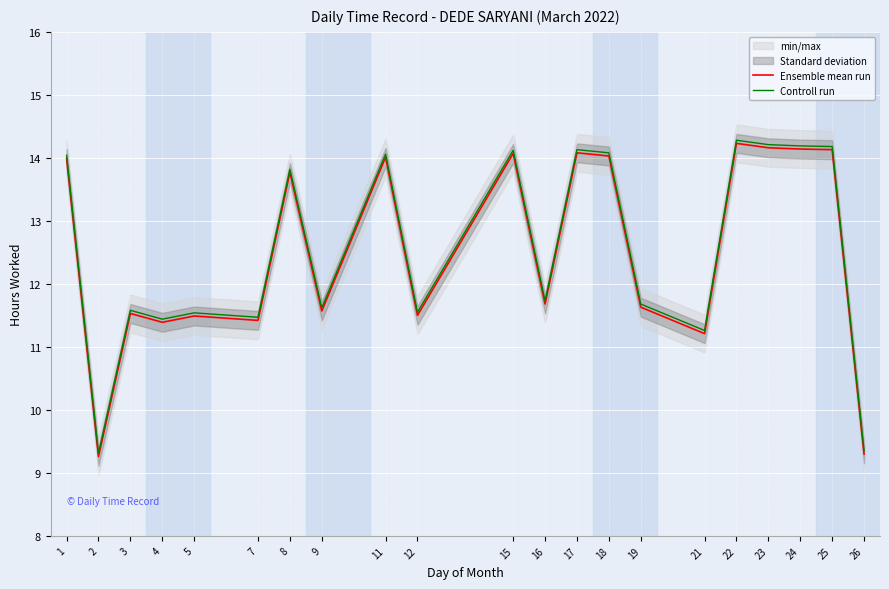

Does the chart display data point markers on the line(s)?

No